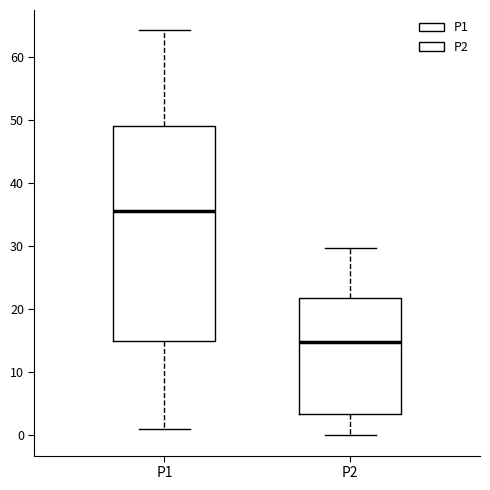

Where does the median line of the box for P2 sit on the y-axis? The values are not printed on the chart, so give them approximately, as read against the axis.

15